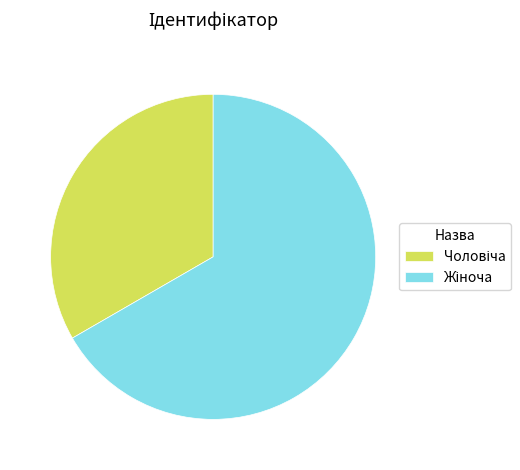

Is there any slice that represents more than half of the pie?

Yes